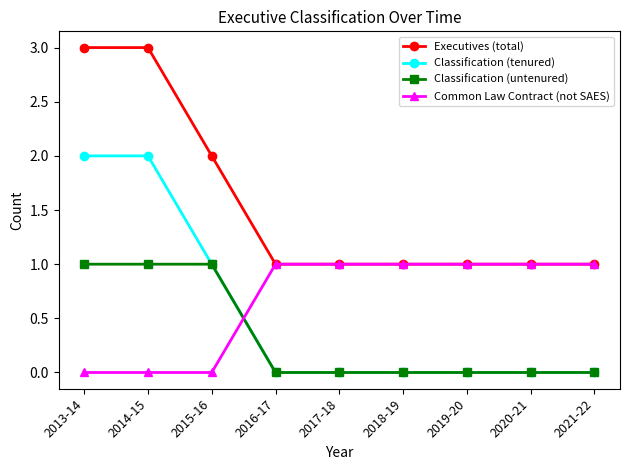

What is the value of the Common Law Contract (not SAES) point at the 6th from the left?

1